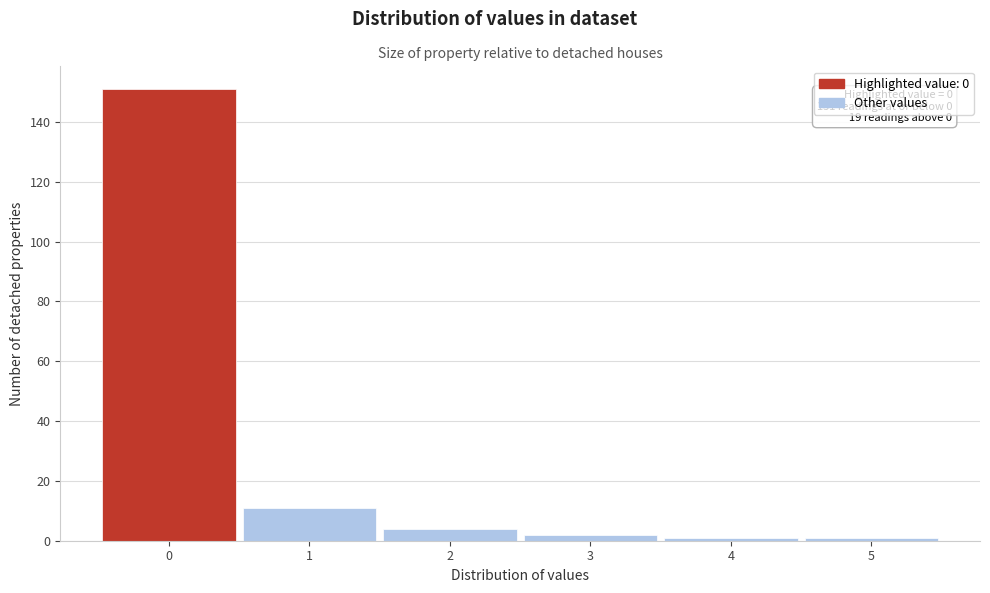

Over which range of the x-axis is the bar tallest?

-0.5 to 0.5